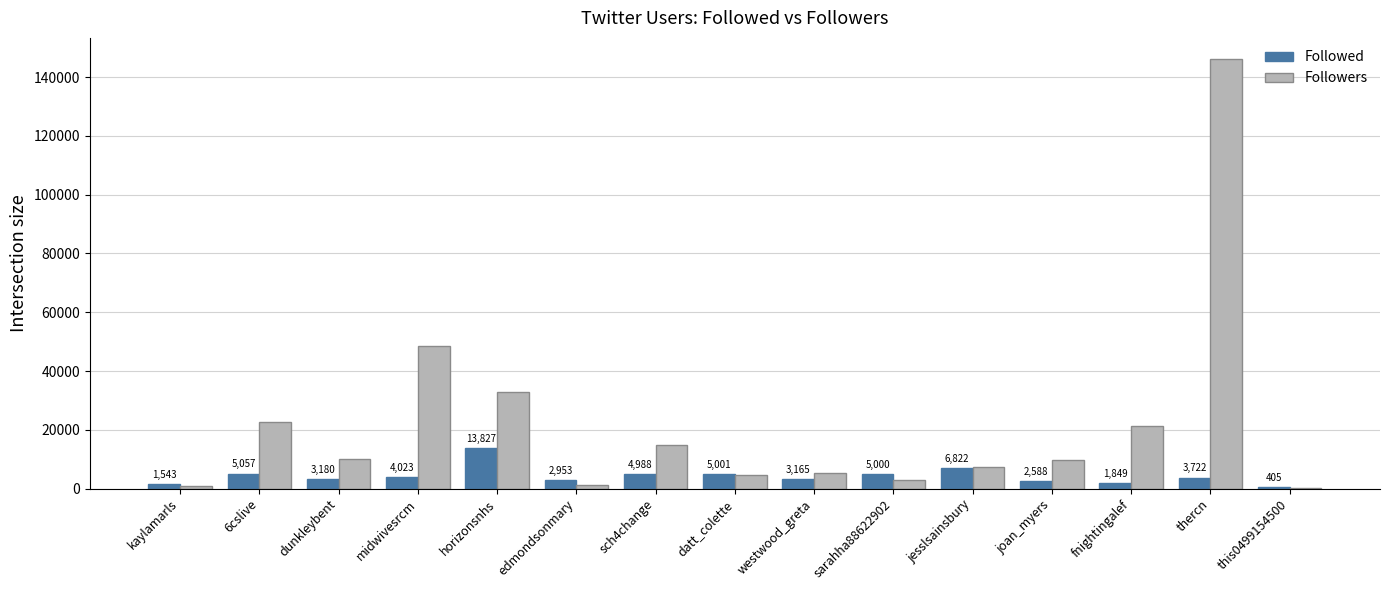

At which category is the sum across all series the highest?

thercn